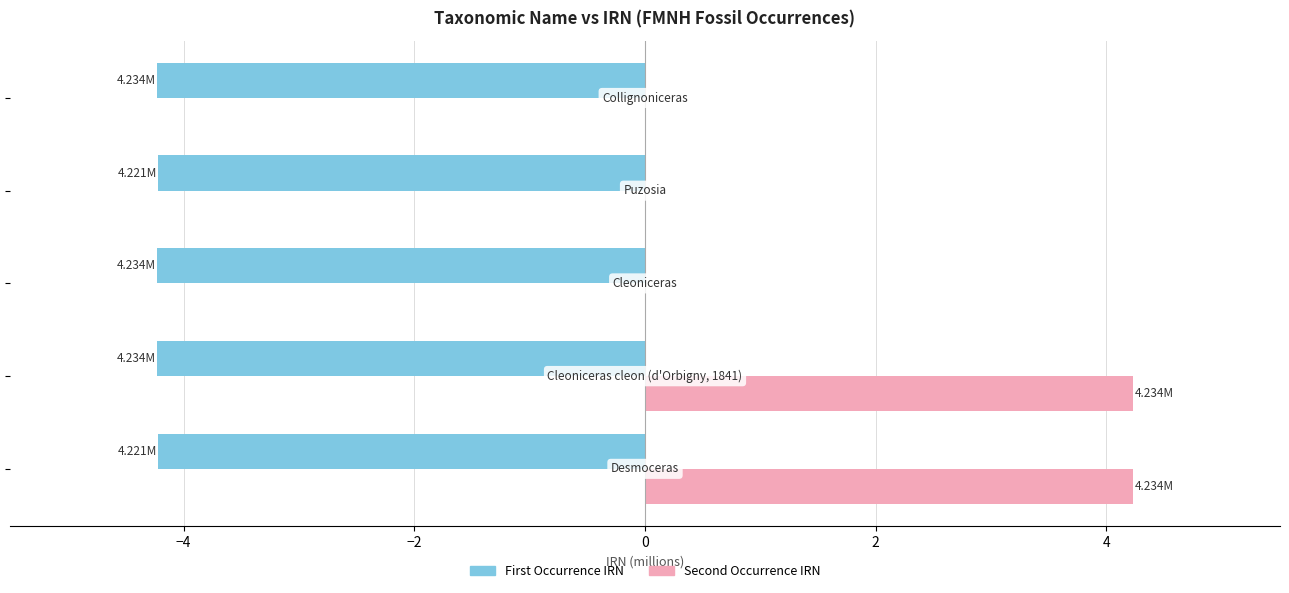

Which series has the largest total across all categories?

Second Occurrence IRN